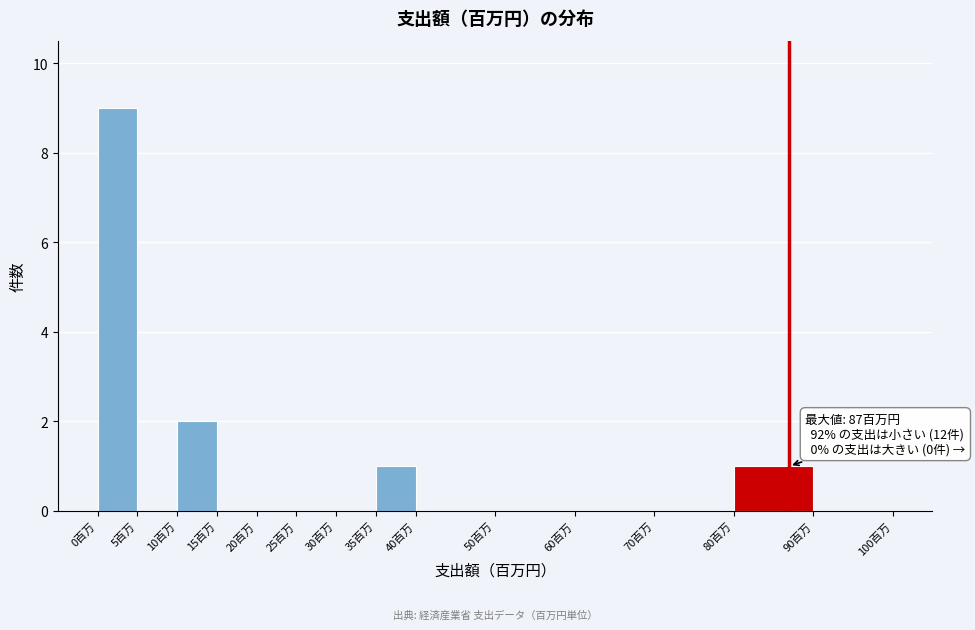

Over which range of the x-axis is the bar tallest?

0 to 5